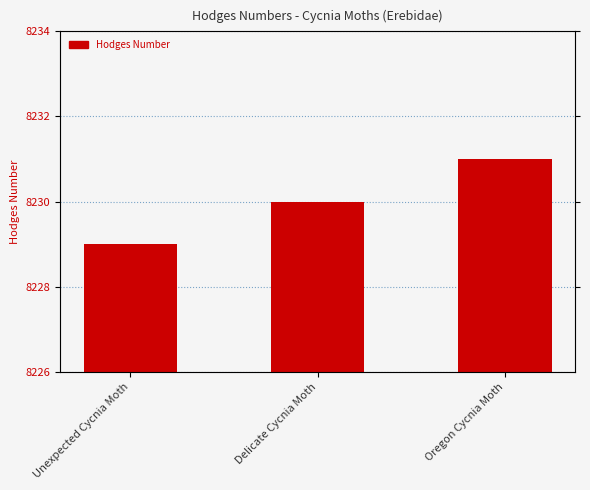

What is the value of the 1st bar from the left?

8229